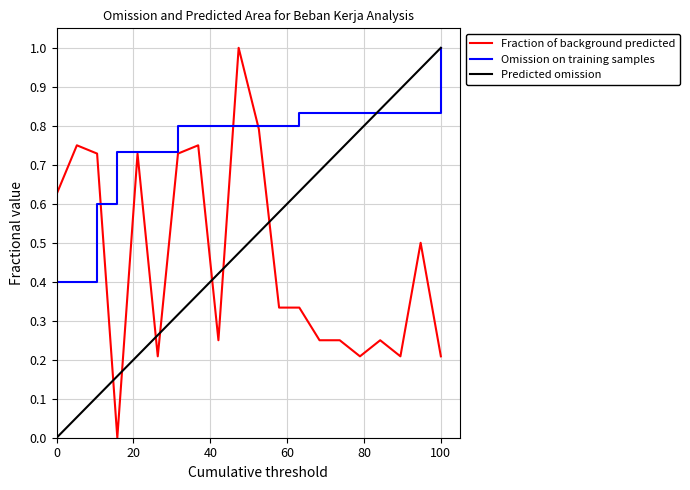

What is the maximum value for Omission on training samples?

1.0